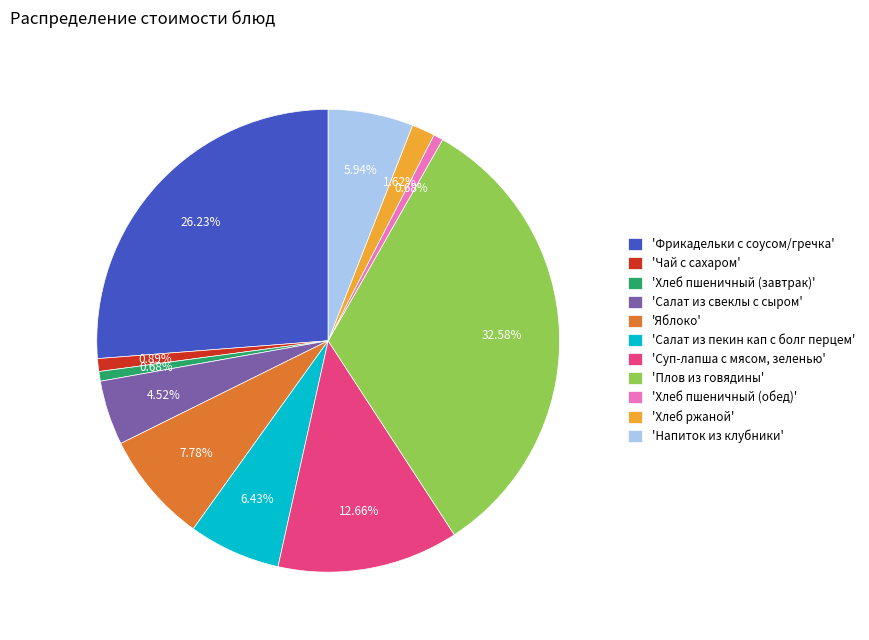

Combined, do 'Салат из свеклы с сыром' and 'Салат из пекин кап с болг перцем' account for over 50%?

No